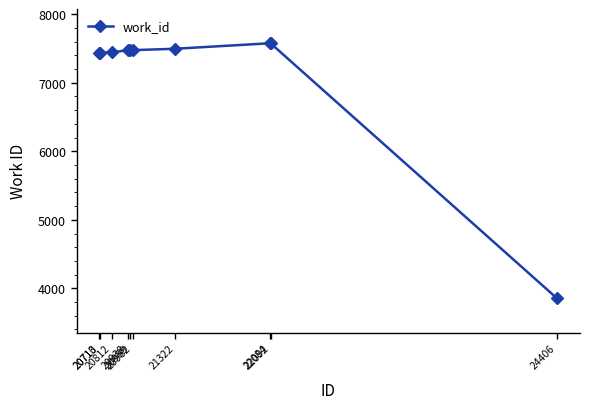

What is the maximum value shown in the chart?

7576